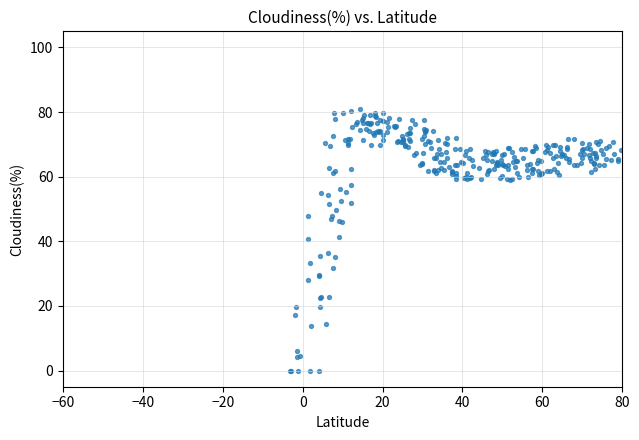

What is the range of Y values (max minus min)?

80.9